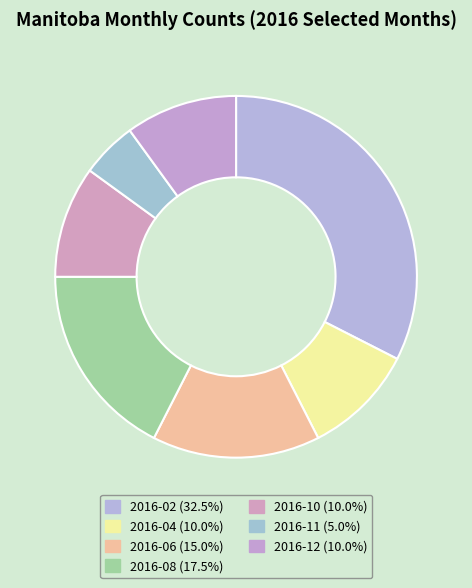

What portion of the pie excludes 2016-08?

82.5%